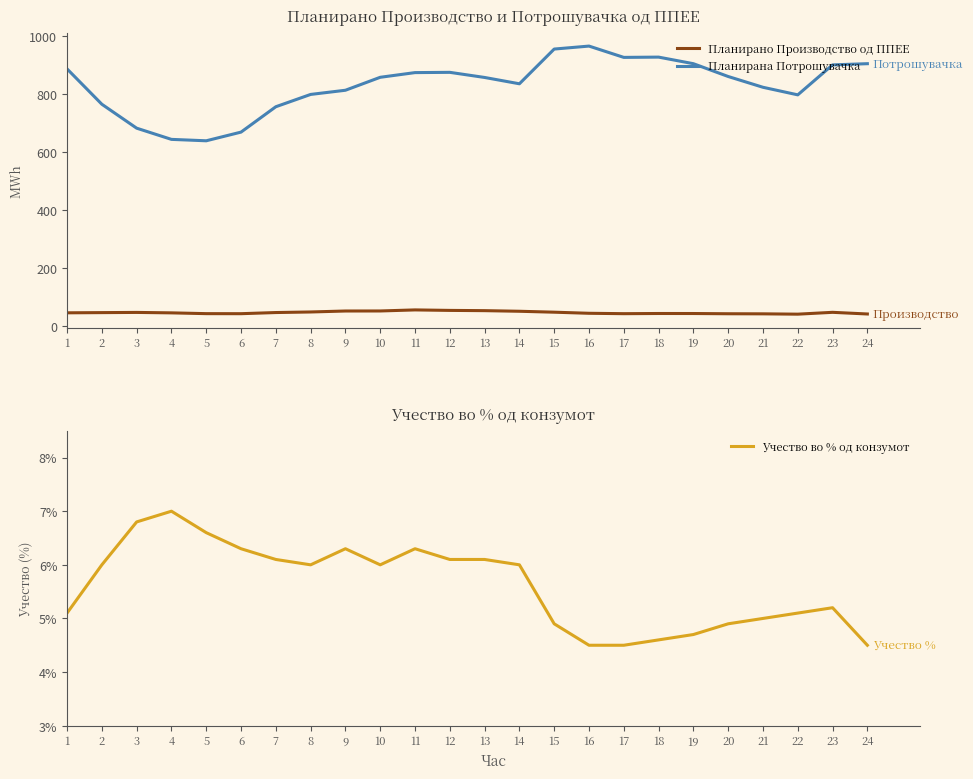

Between 20 and 24, which is larger?

20